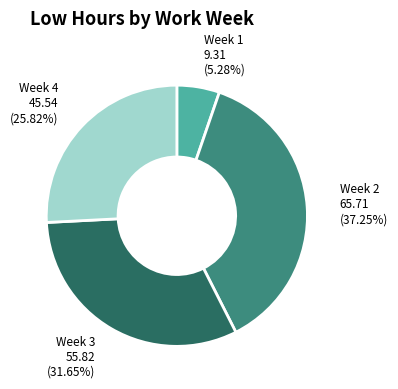

Does any single category account for the majority?

No